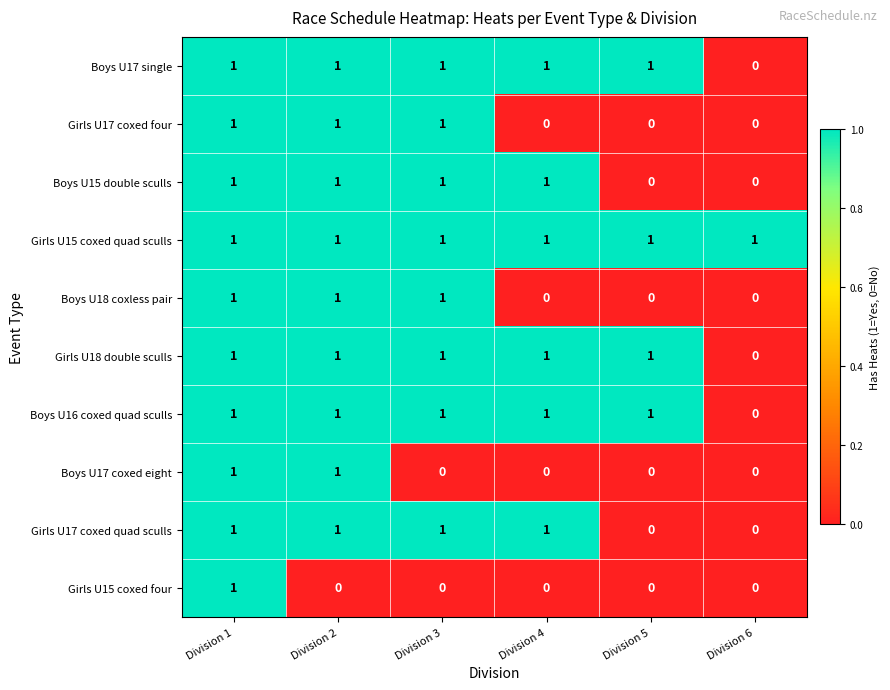

Which series changed the most between Division 2 and Division 3?

Boys U17 coxed eight